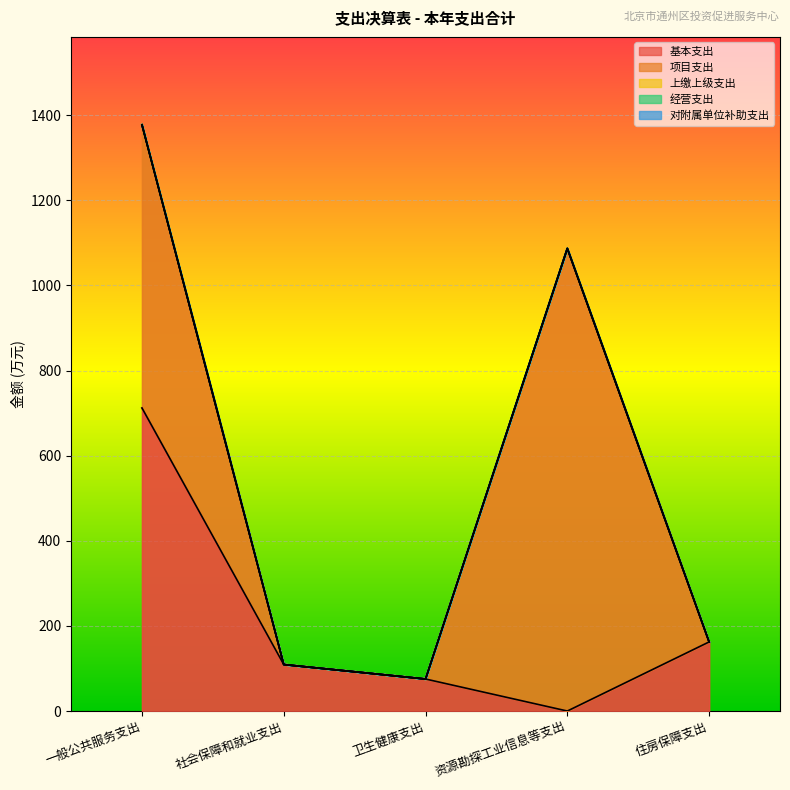

How many categories are shown in the chart?

5